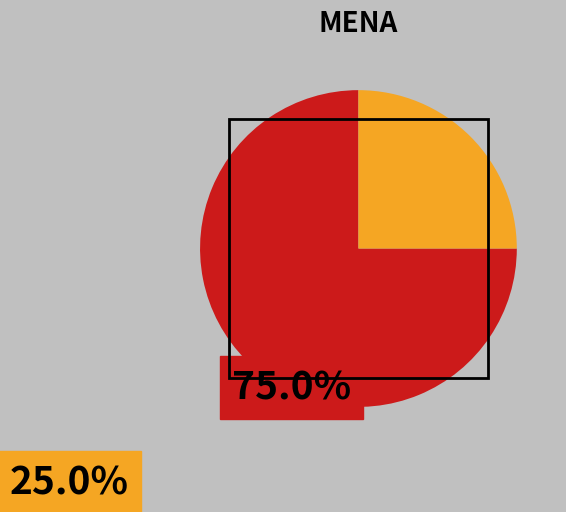

Is there a majority slice in this chart?

Yes